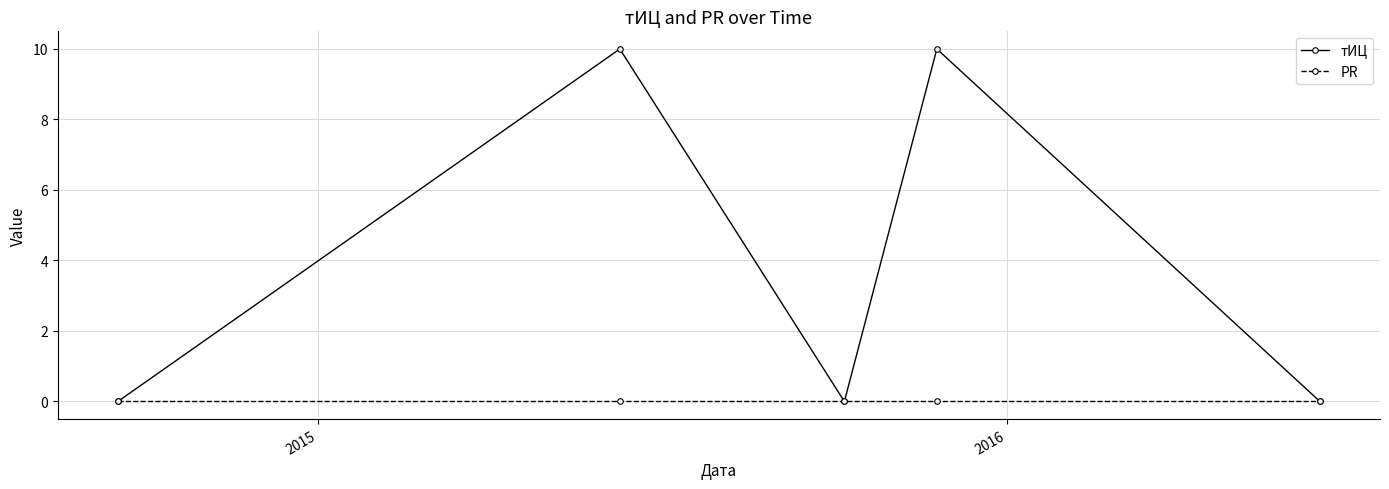

Which series has the largest range (max minus min)?

тИЦ